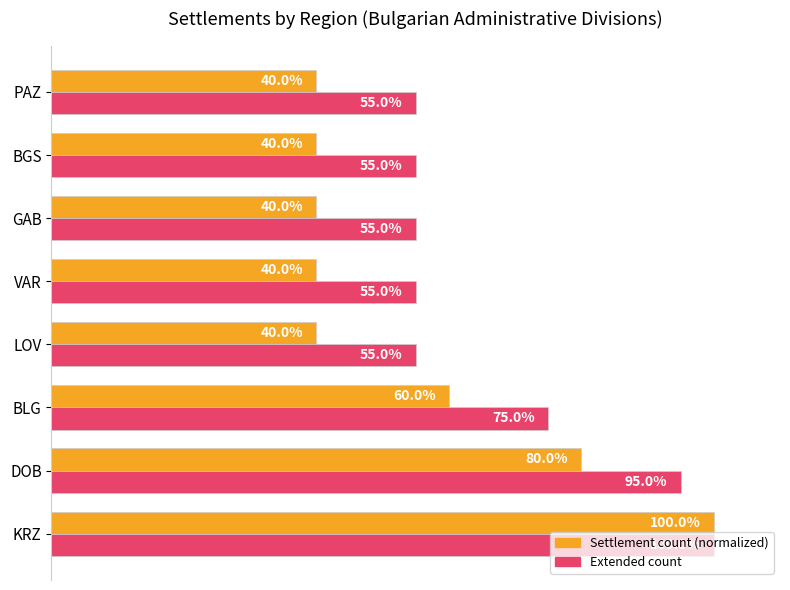

Which category has the highest value across all series?

KRZ